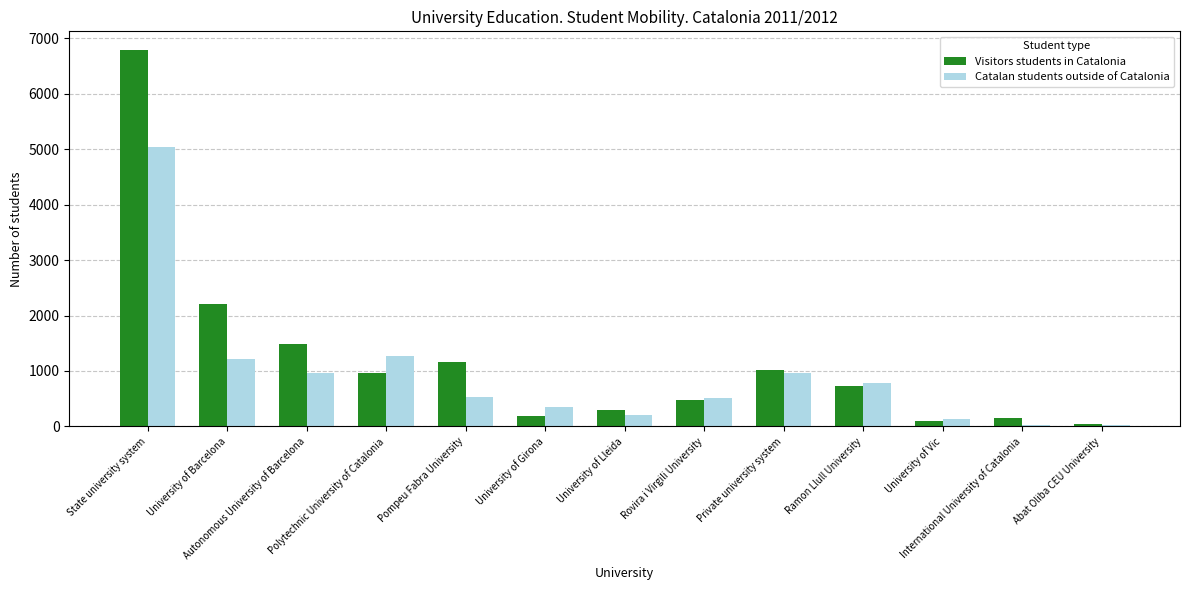

What is the average value of the Catalan students outside of Catalonia series?

924